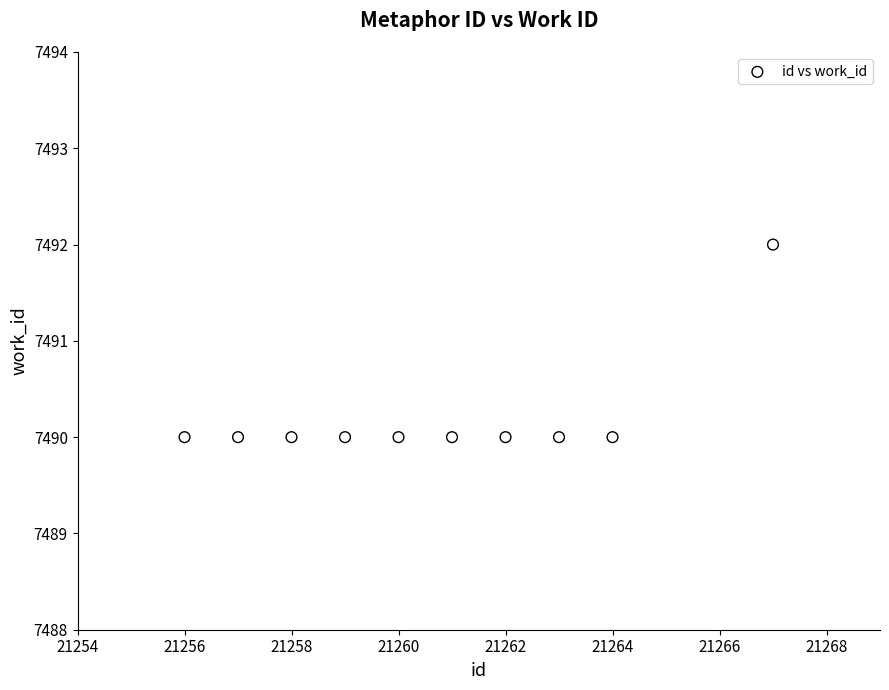

What is the average X value?

21261